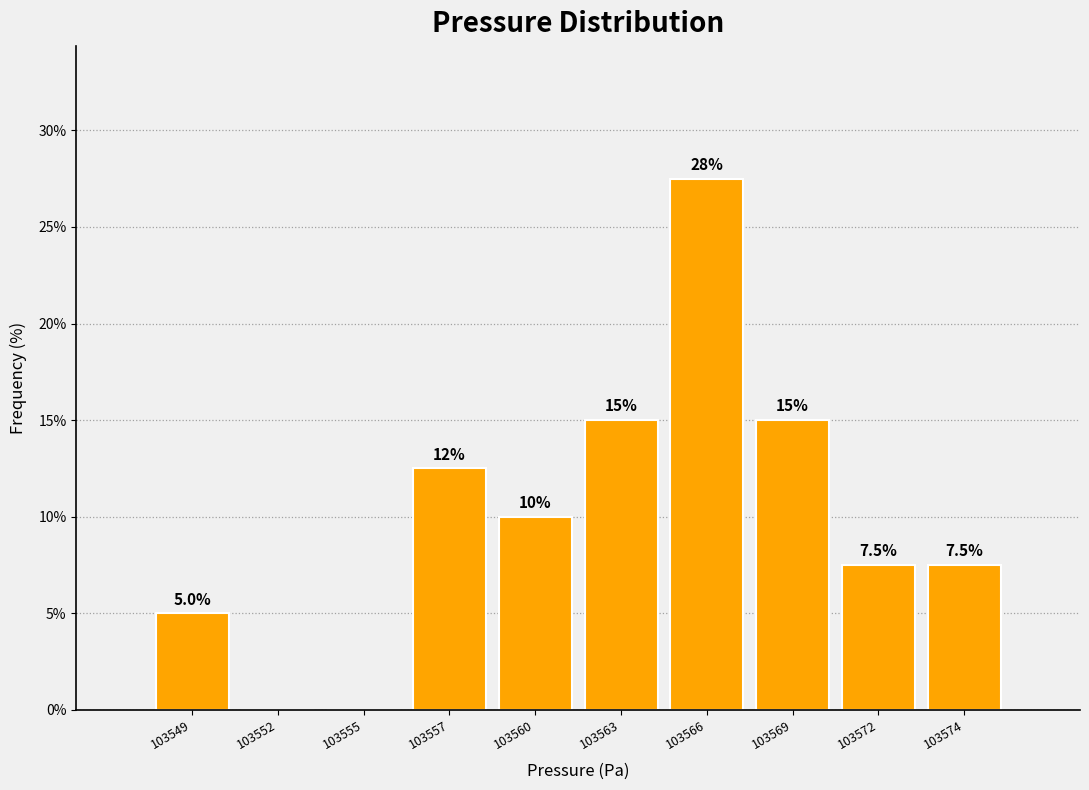

Reading left to right, list all the values displayed in this chart.

103549=5.0	103552=0.0	103555=0.0	103557=12.5	103560=10.0	103563=15.0	103566=27.5	103569=15.0	103572=7.5	103574=7.5